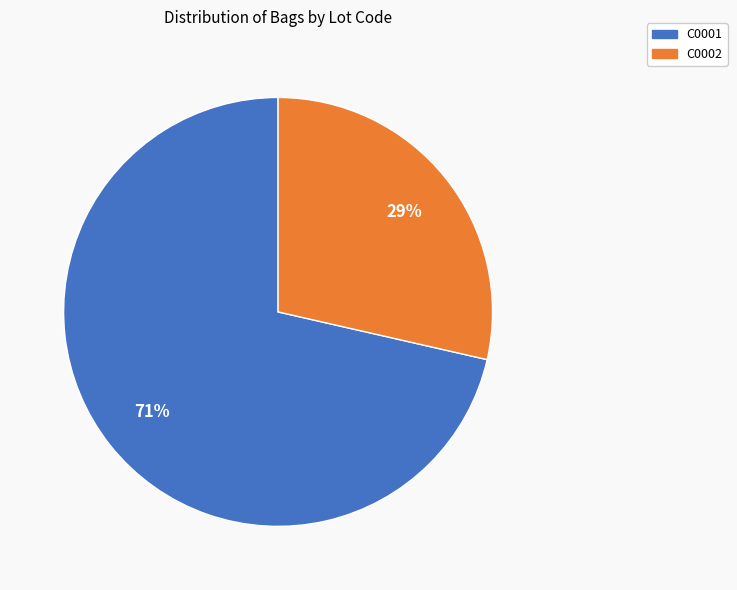

How many segments does this pie chart have?

2